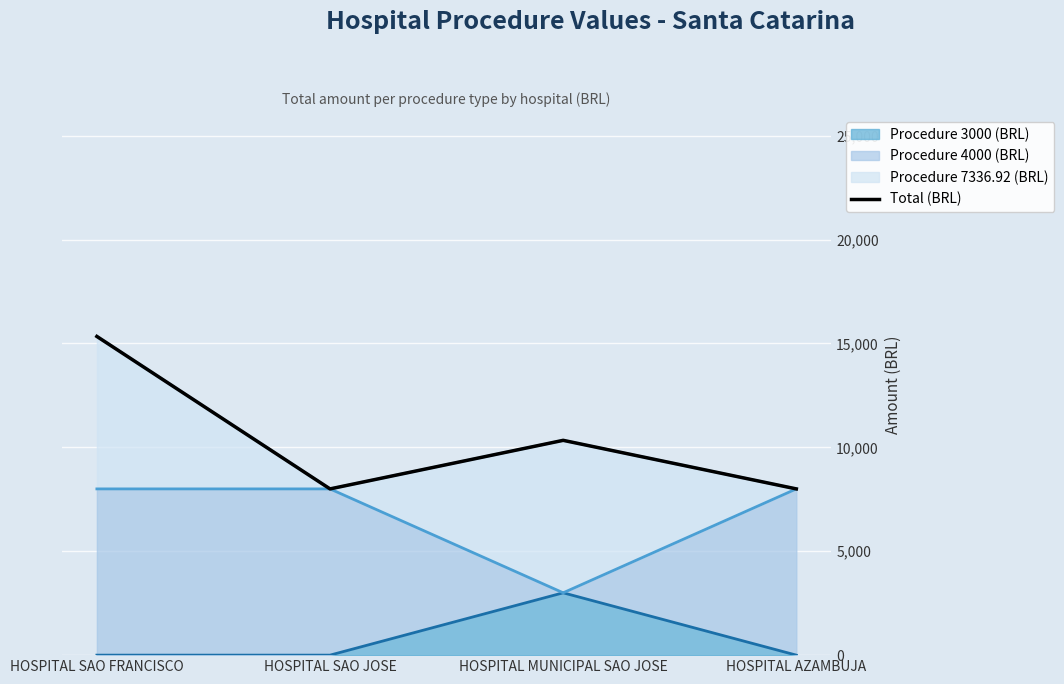

What value does the Procedure 7336.92 (BRL) (line) series have at HOSPITAL AZAMBUJA?

8000.0